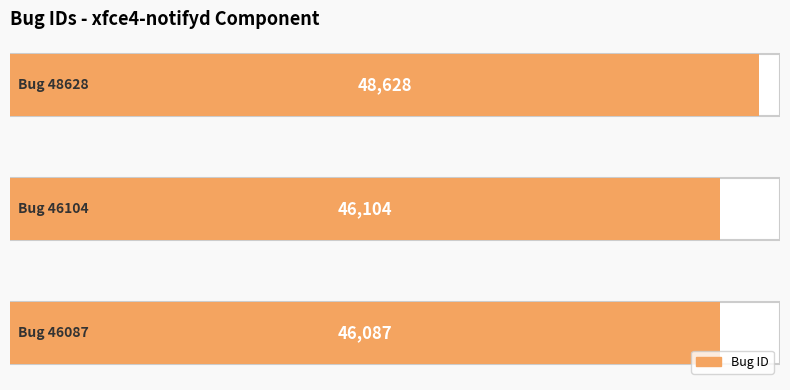

How many bars are there in total?

3